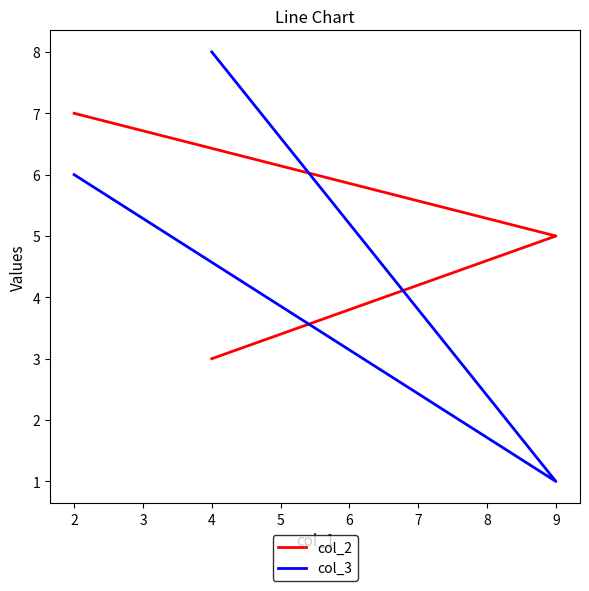

The col_3 series shows 5 at 4. True or false?

False